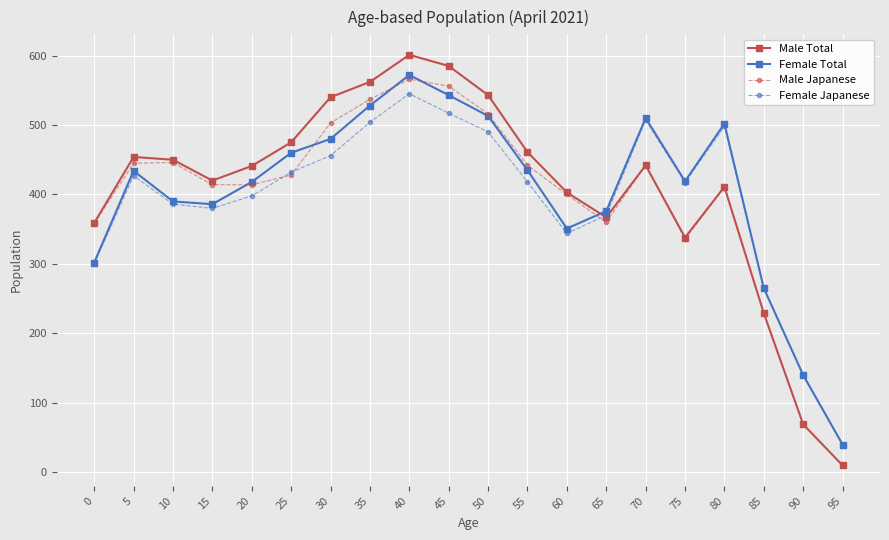

How many times do Male Total and Female Total cross each other?

1